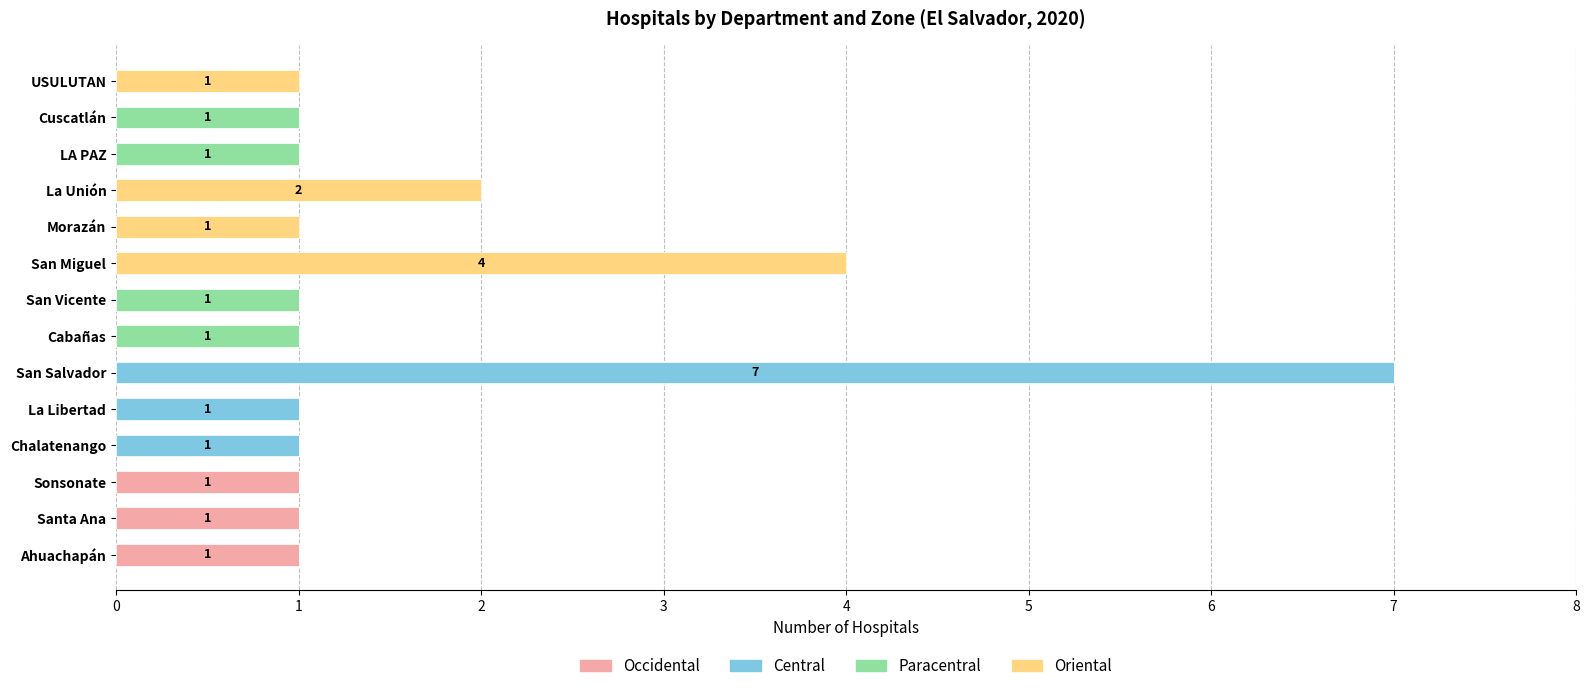

At which category is the sum across all series the highest?

San Salvador